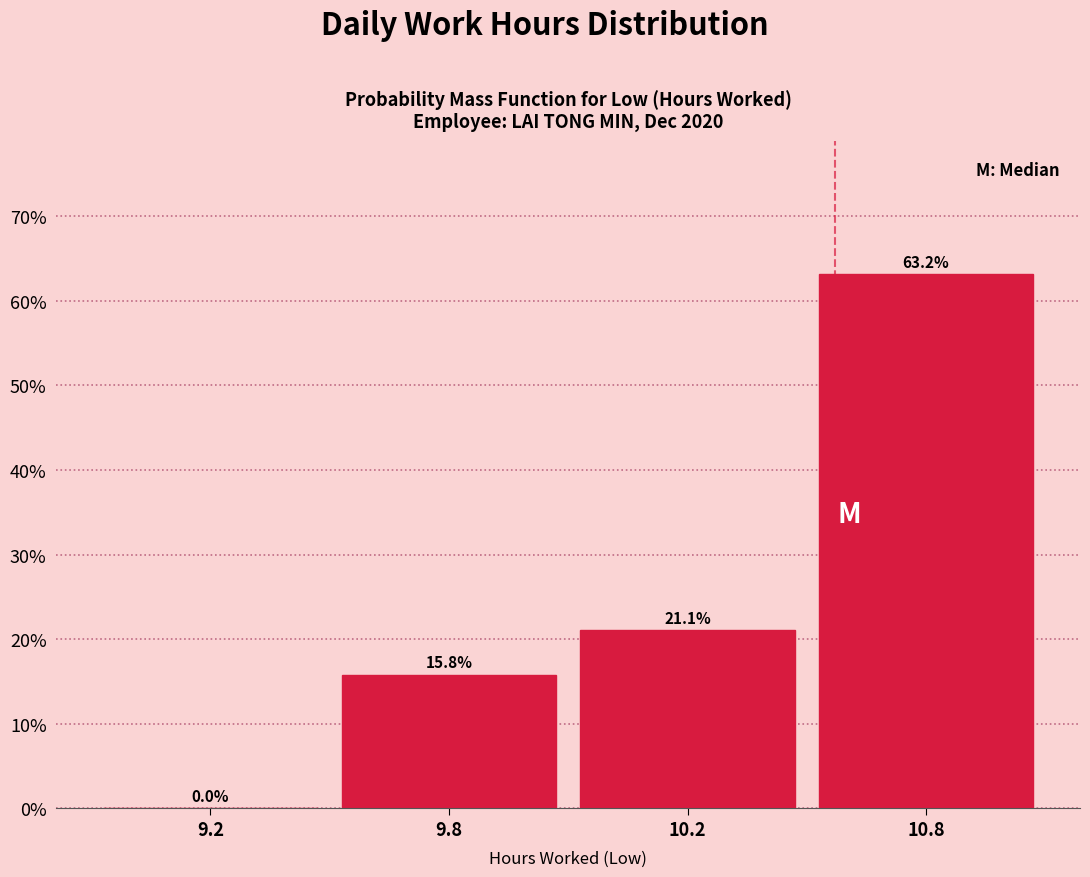

Reading left to right, extract all data points from this chart.

9.2=0.0	9.8=15.8	10.2=21.1	10.8=63.2